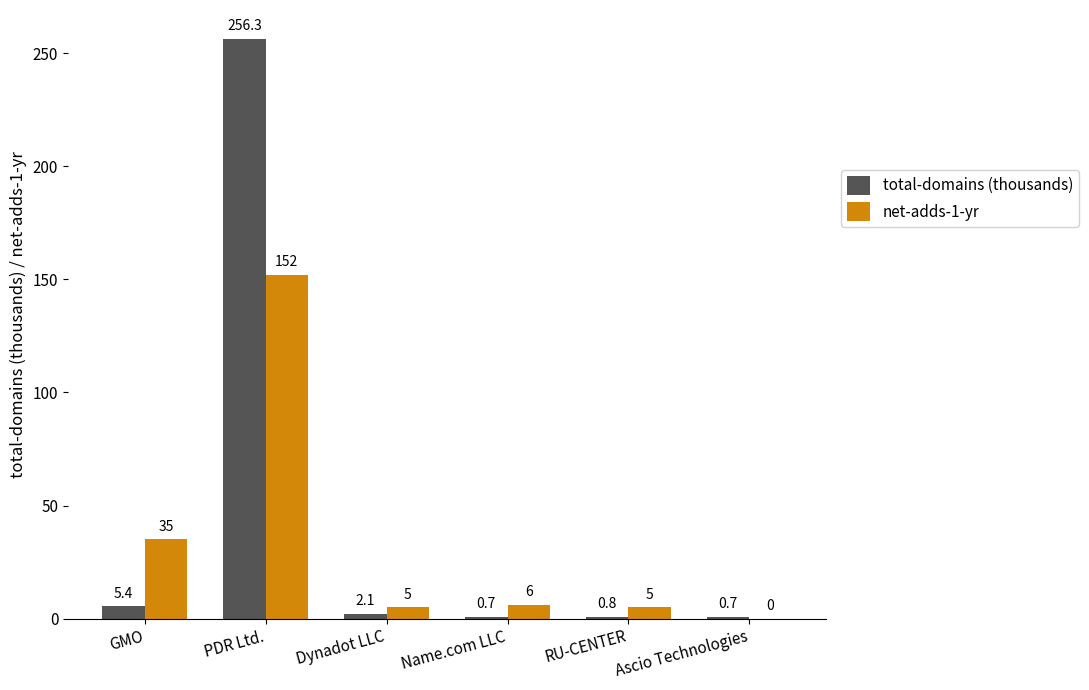

Between GMO and PDR Ltd., which series saw the biggest shift?

total-domains (thousands)